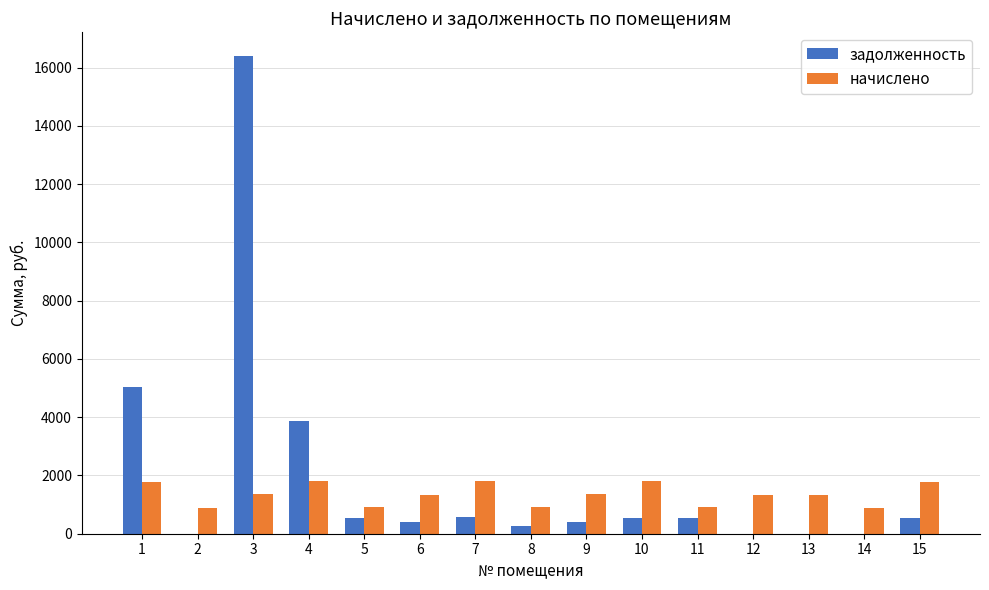

At which label does задолженность first exceed 537?

1